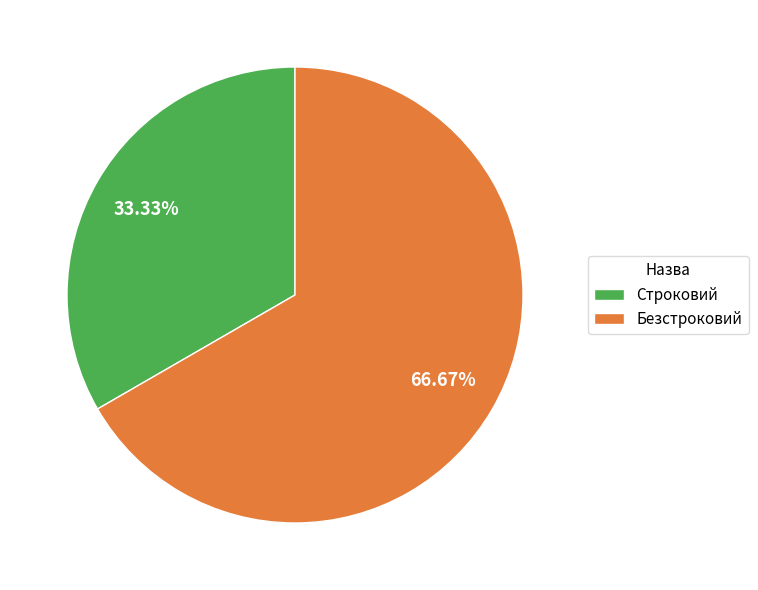

To the nearest percent, what portion does Строковий represent?

33%